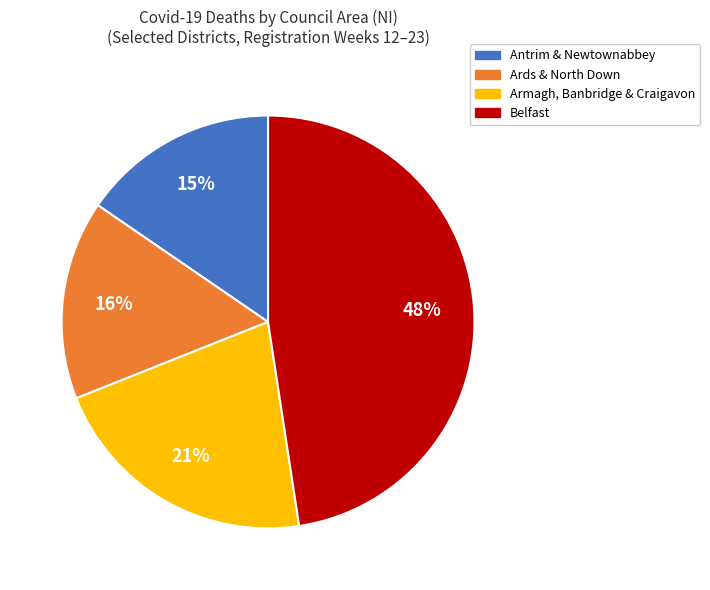

Is it true that Armagh, Banbridge & Craigavon is 10% of the pie?

False